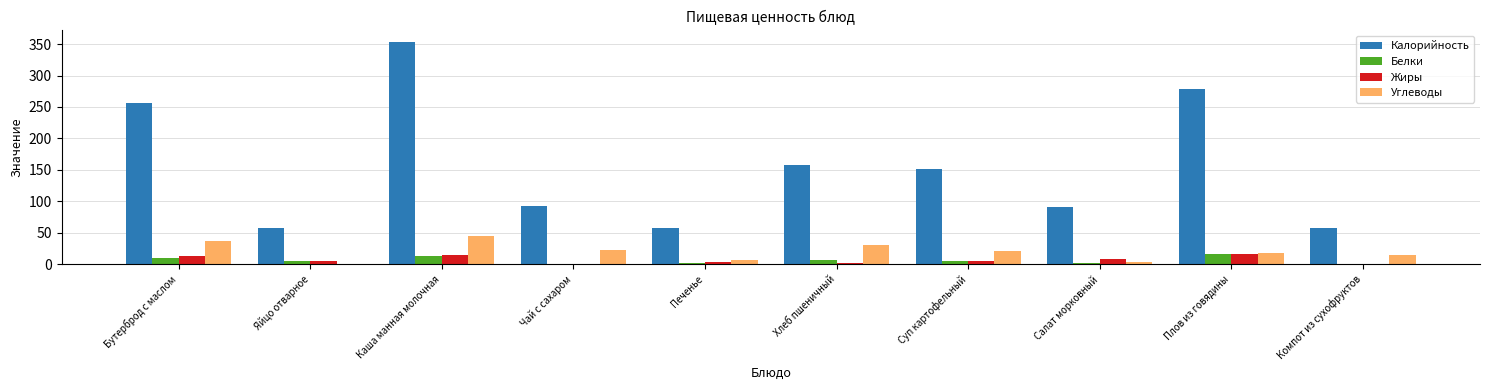

What is the sum of all Белки values?

58